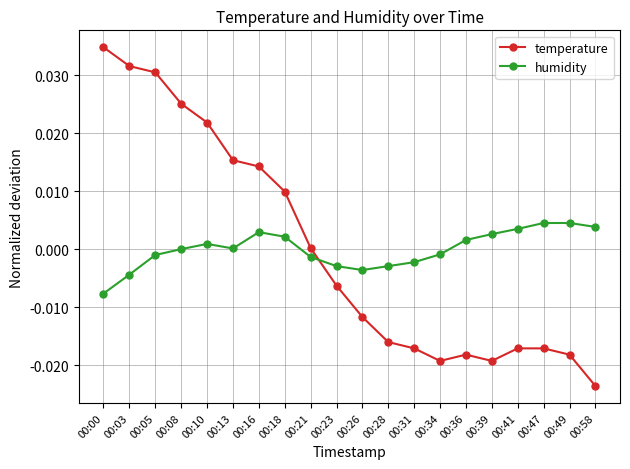

How many data points does each series have?

20